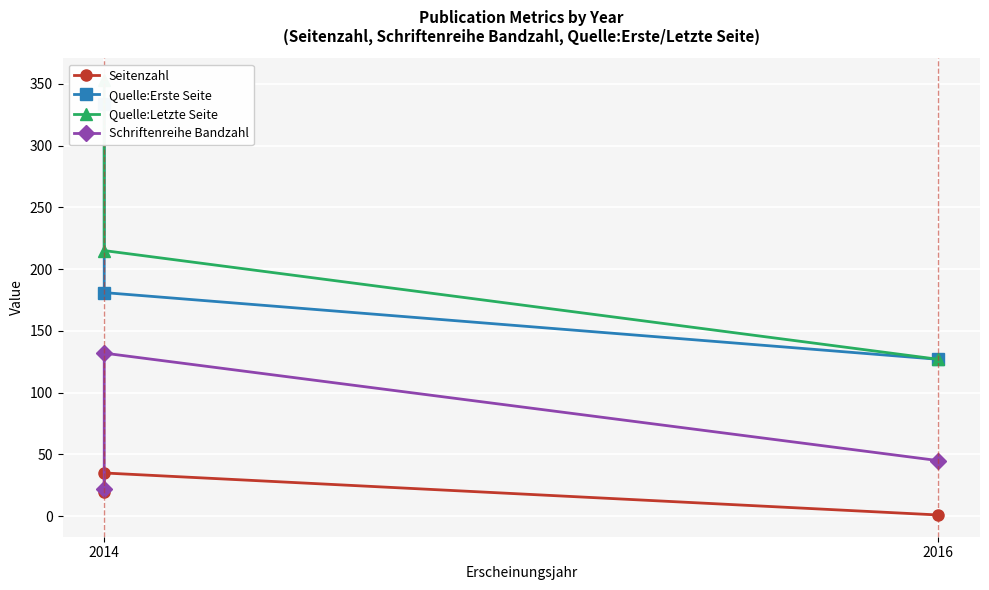

Reading left to right, transcribe all the data shown in this chart.

Seitenzahl: 20	35	1
Quelle:Erste Seite: 334	181	127
Quelle:Letzte Seite: 353	215	127
Schriftenreihe Bandzahl: 22	132	45